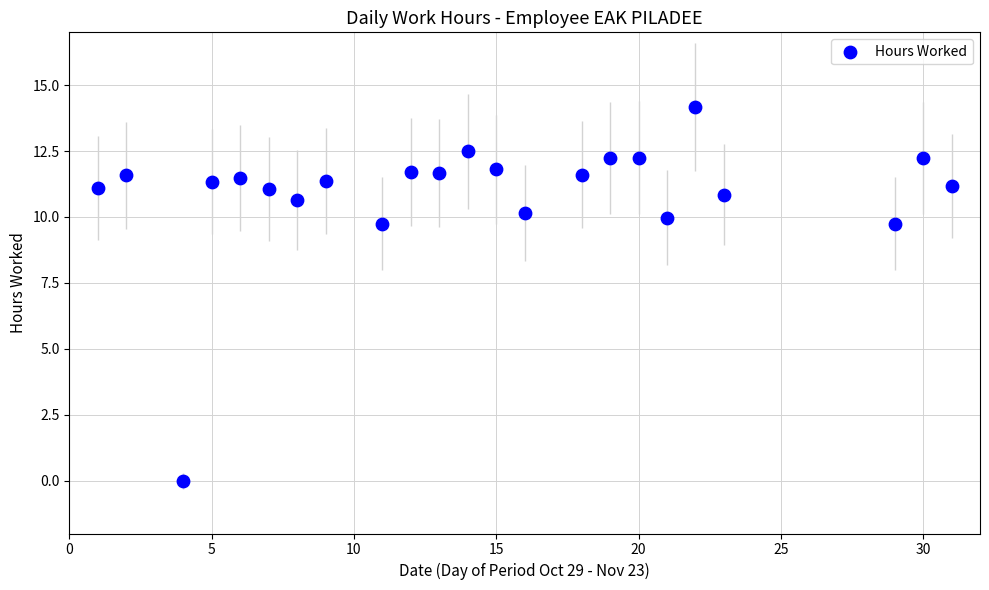

What is the range of Y values (max minus min)?

14.2